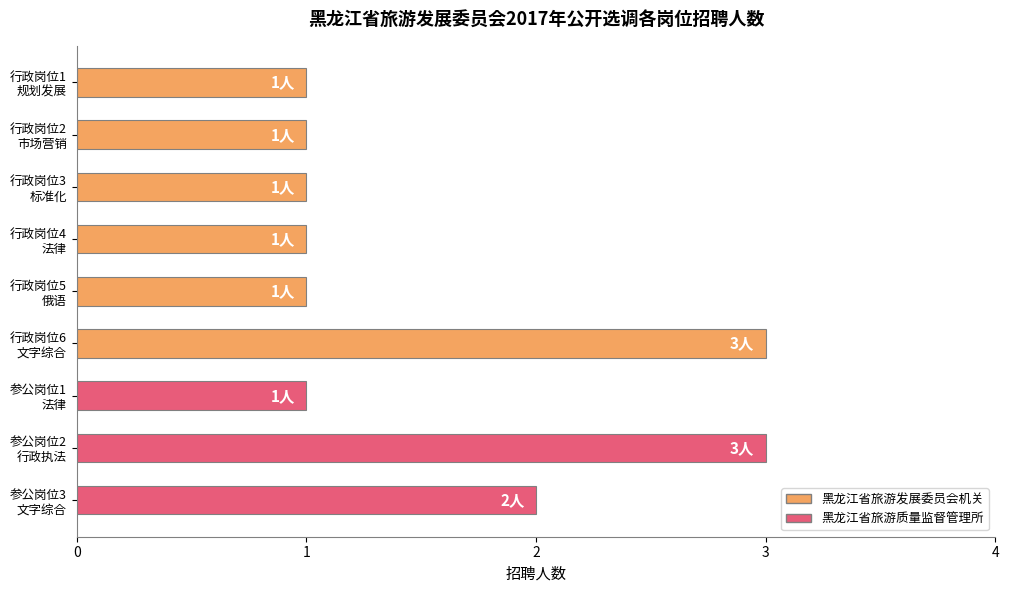

What is the difference between the maximum and second lowest values?

2